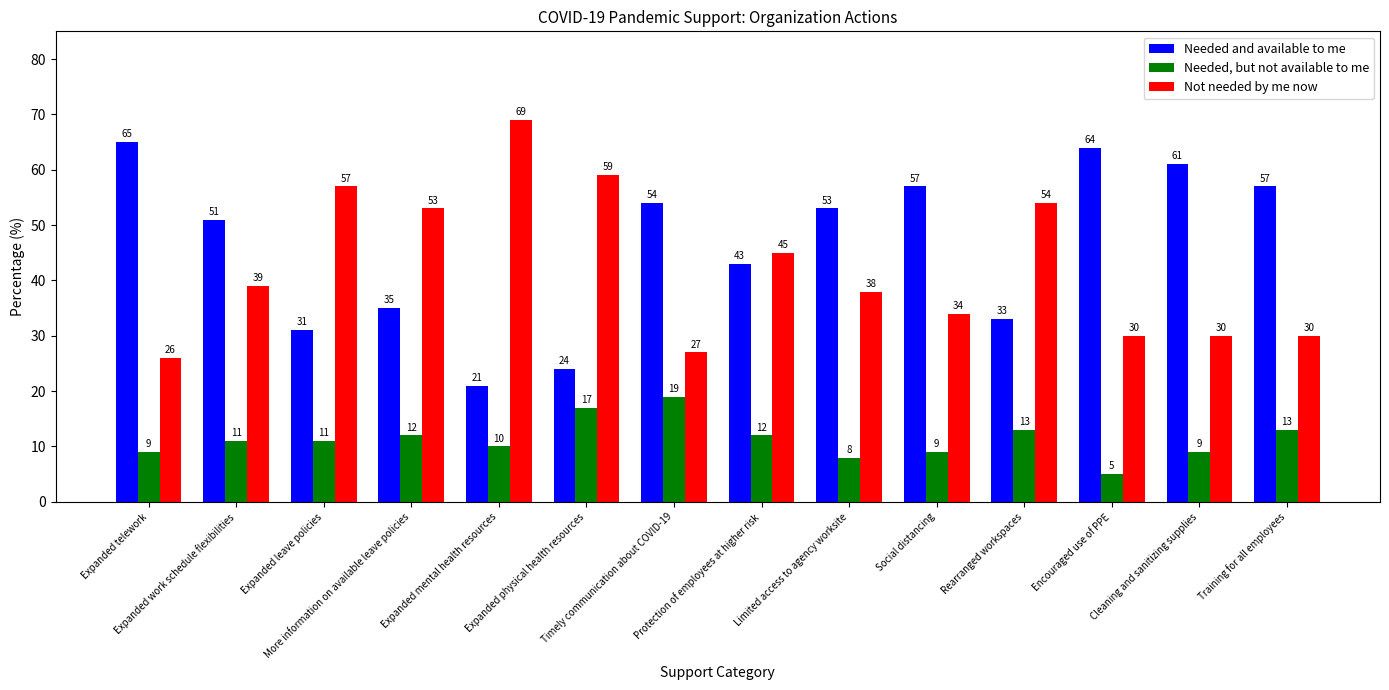

At Expanded physical health resources, list the series in order from largest to smallest.

Not needed by me now, Needed and available to me, Needed, but not available to me